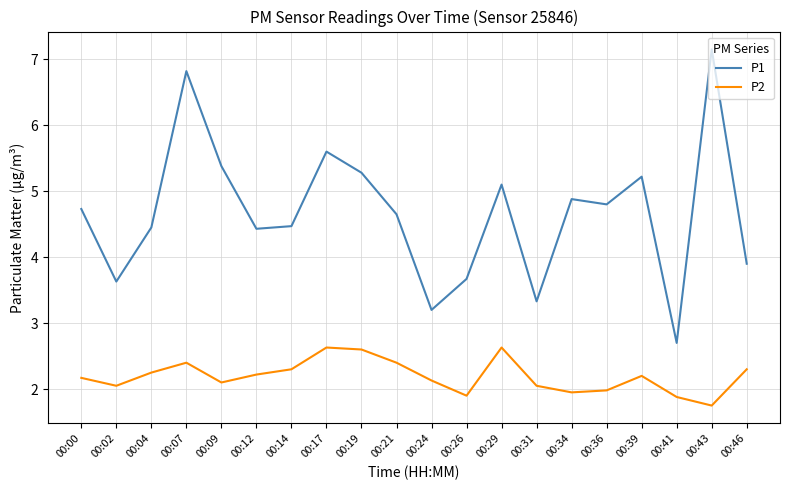

What is the difference between the maximum and minimum values in the P2 series?

0.9